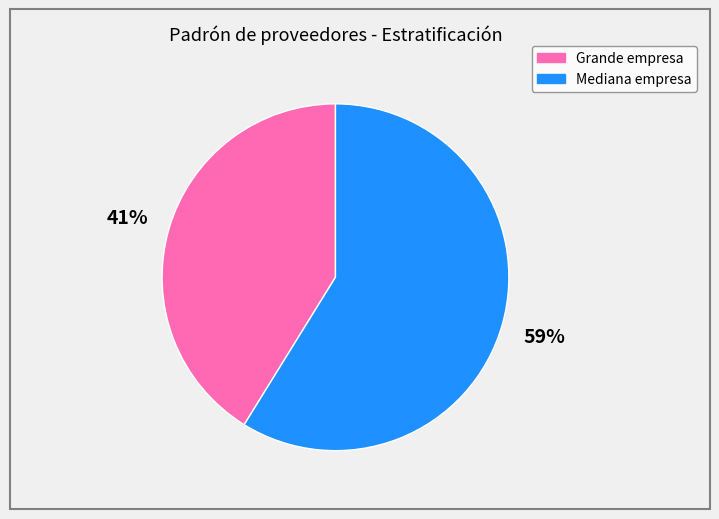

How many segments does this pie chart have?

2